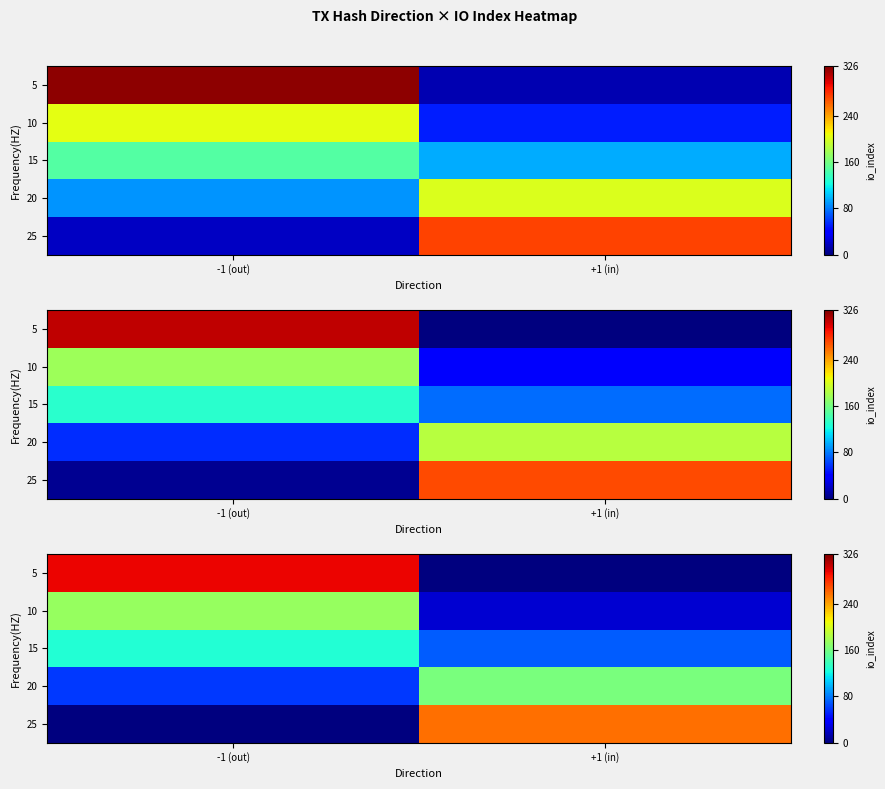

Rank the series by their maximum value, from lowest to highest.

15, 20, 10, 25, 5